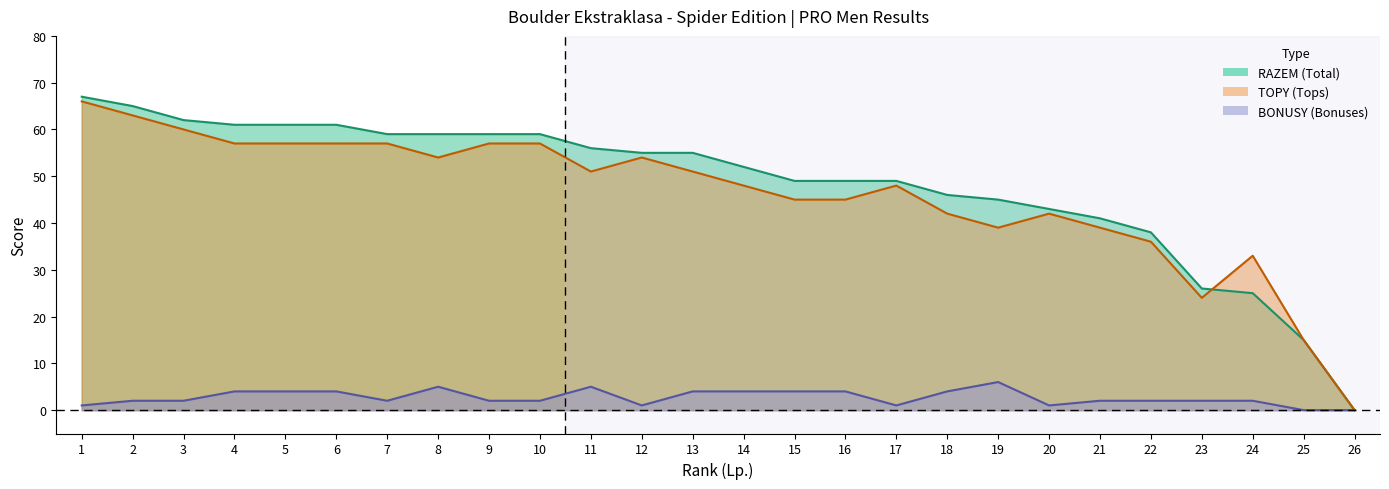

How many data points in TOPY are less than 51?

13